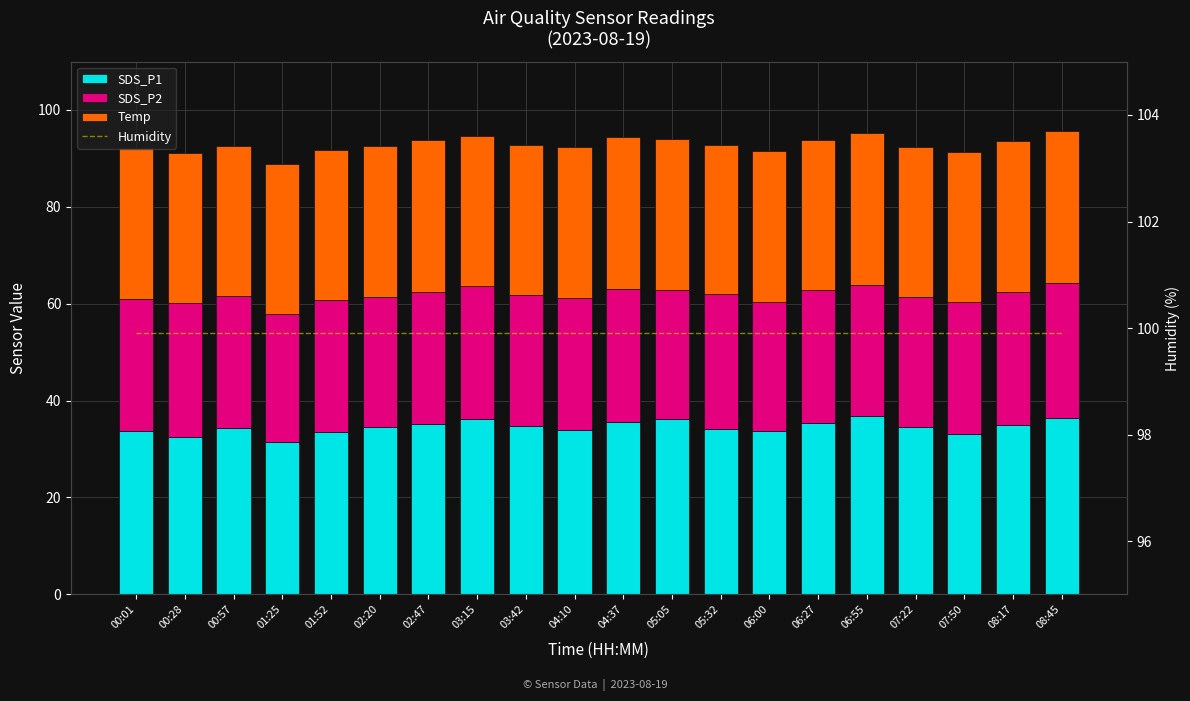

The value of SDS_P1 at 05:32 is 34.1. True or false?

True